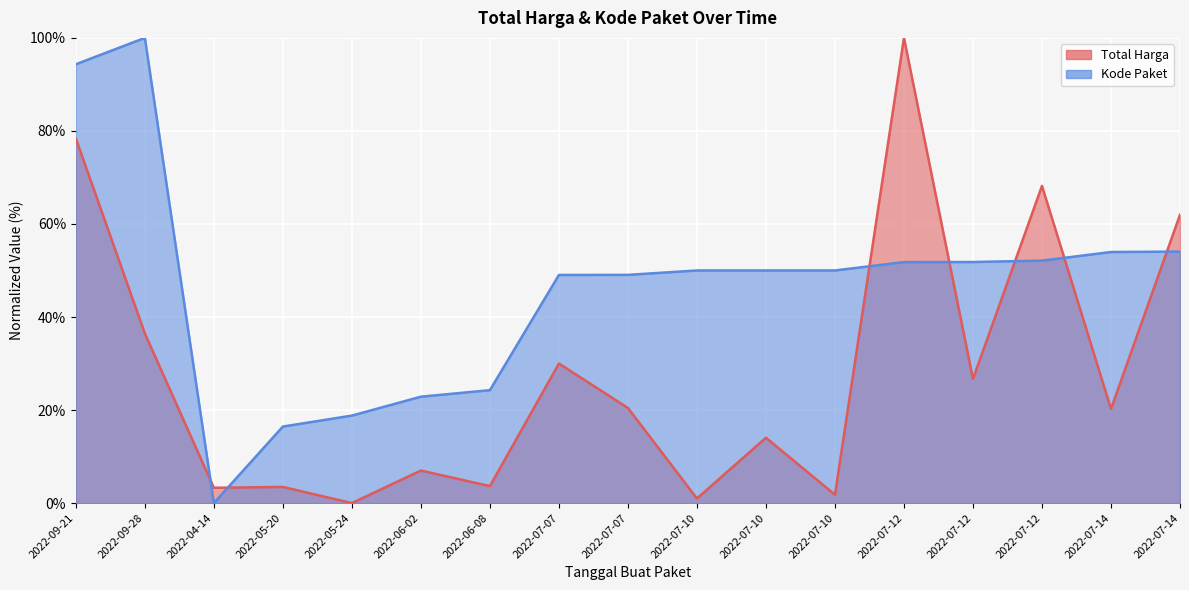

Count the number of data series in this chart.

2